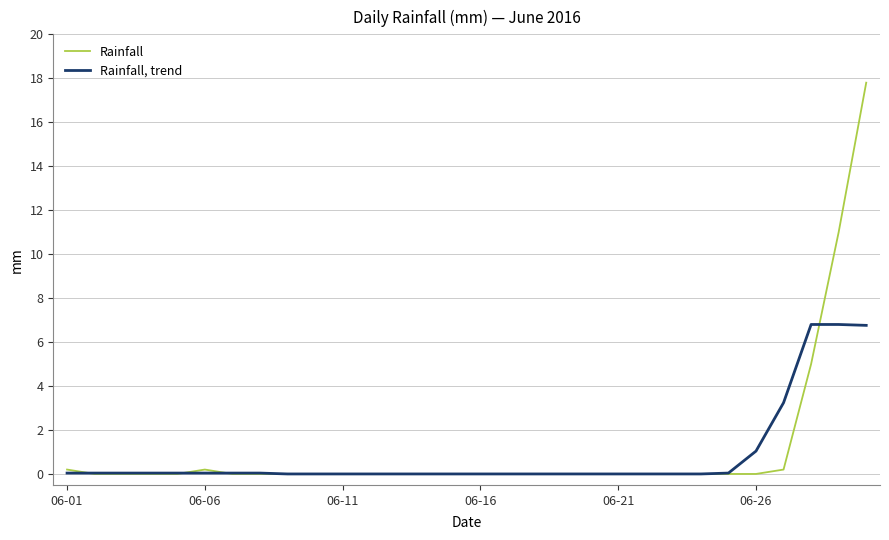

Which series has the widest spread of values?

Rainfall